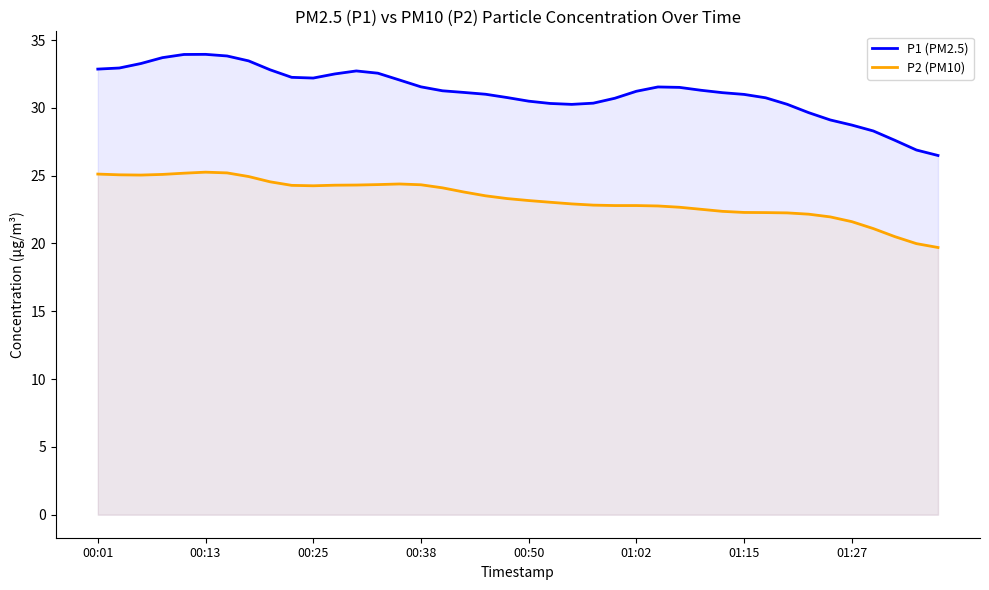

What is the difference between the maximum and minimum values in the P2 (PM10) series?

5.6